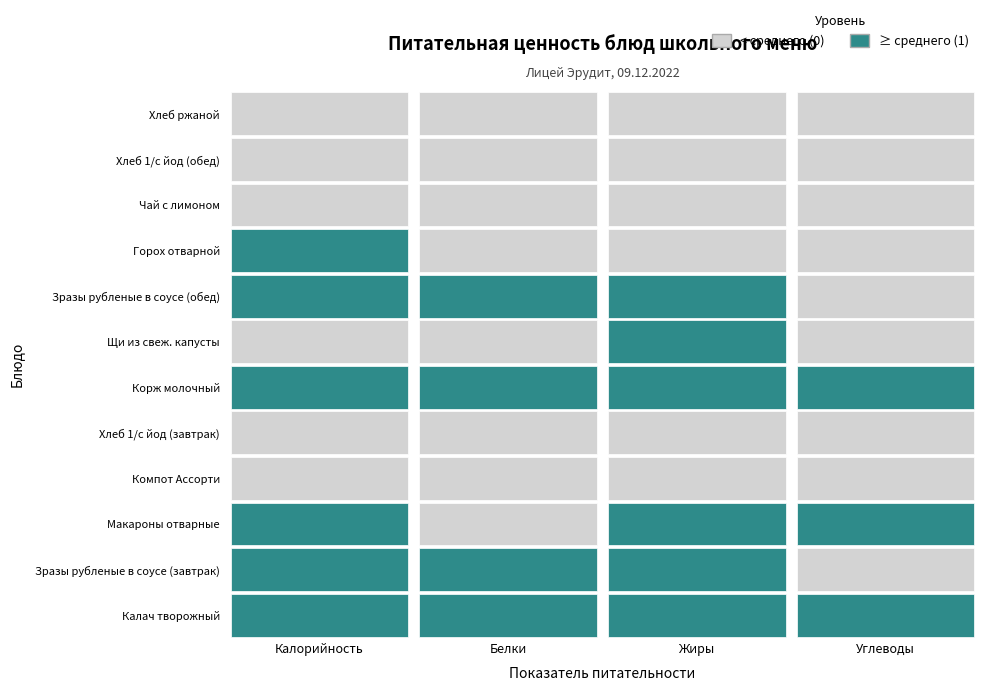

At which label is Компот Ассорти closest to 30?

Углеводы